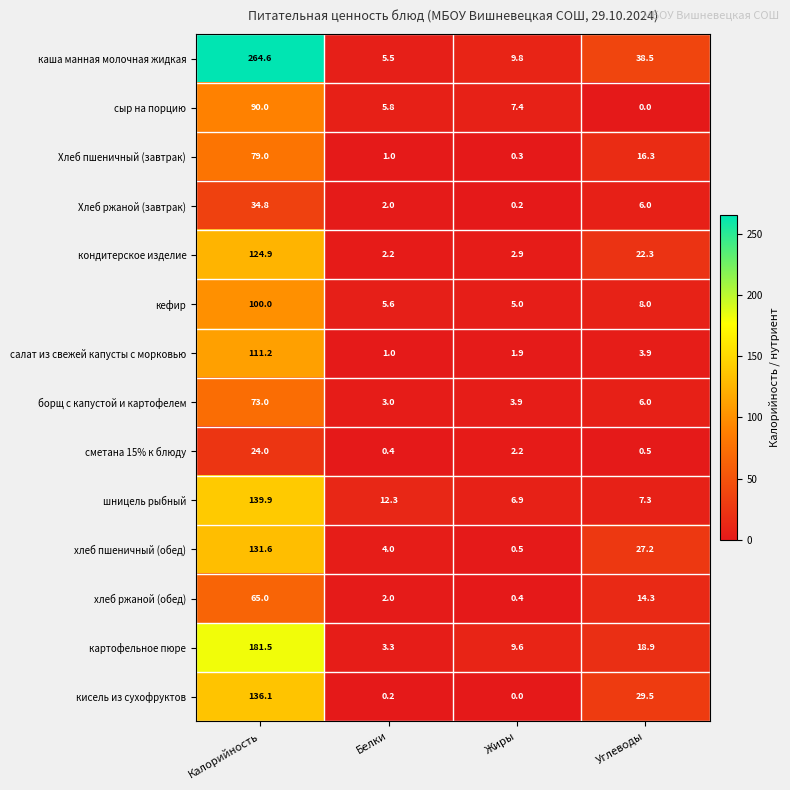

At which label does салат из свежей капусты с морковью reach its peak?

Калорийность